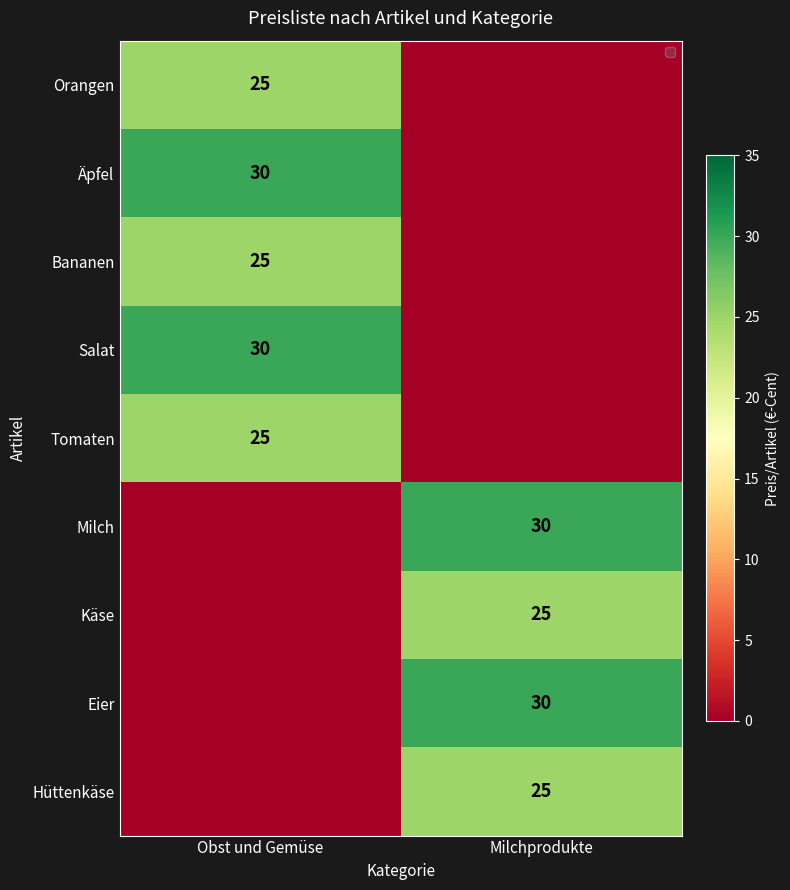

True or false: Tomaten has a value of 33 at Obst und Gemüse.

False